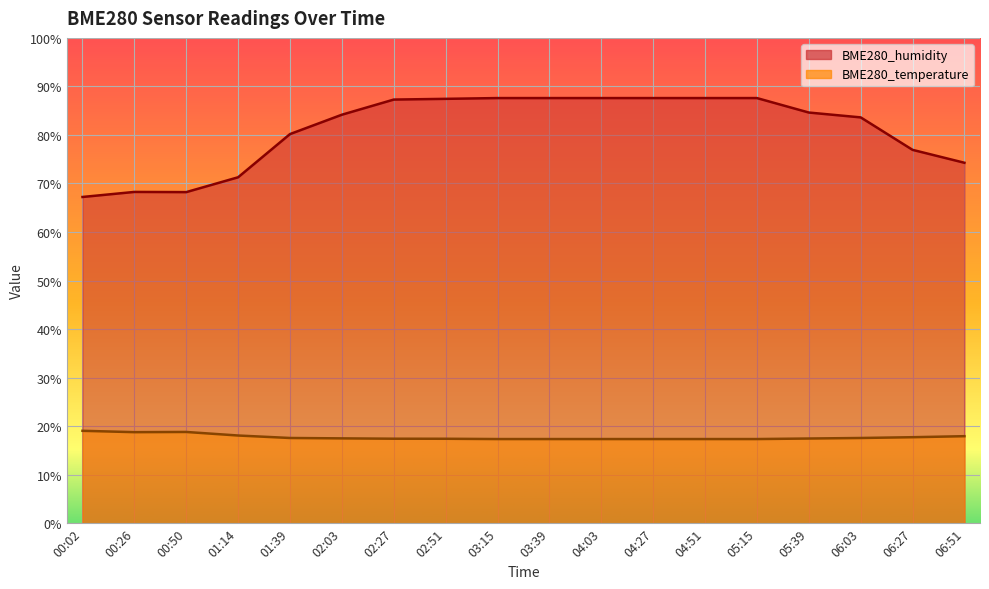

Between 01:39 and 02:03, which is larger?

01:39